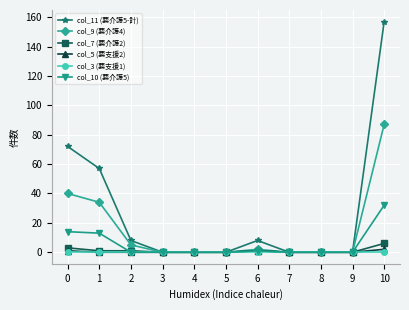

What is the spread (max minus min) of values at 0?

72